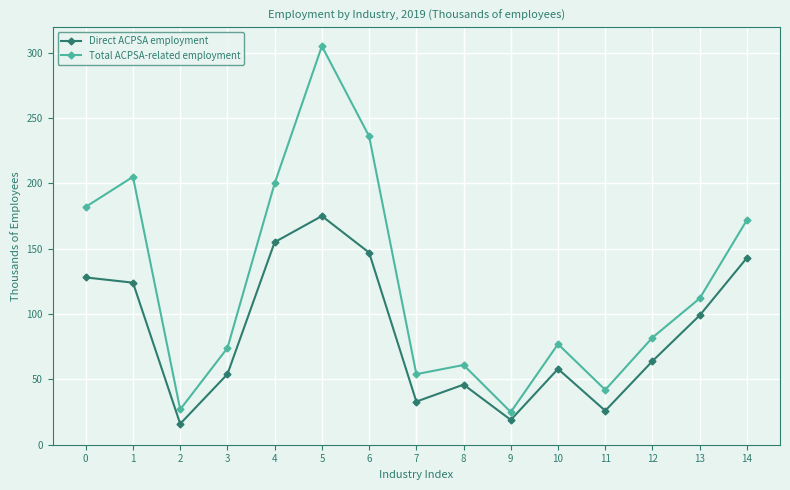

What is the value of the Direct ACPSA employment point at the 8th from the left?

33